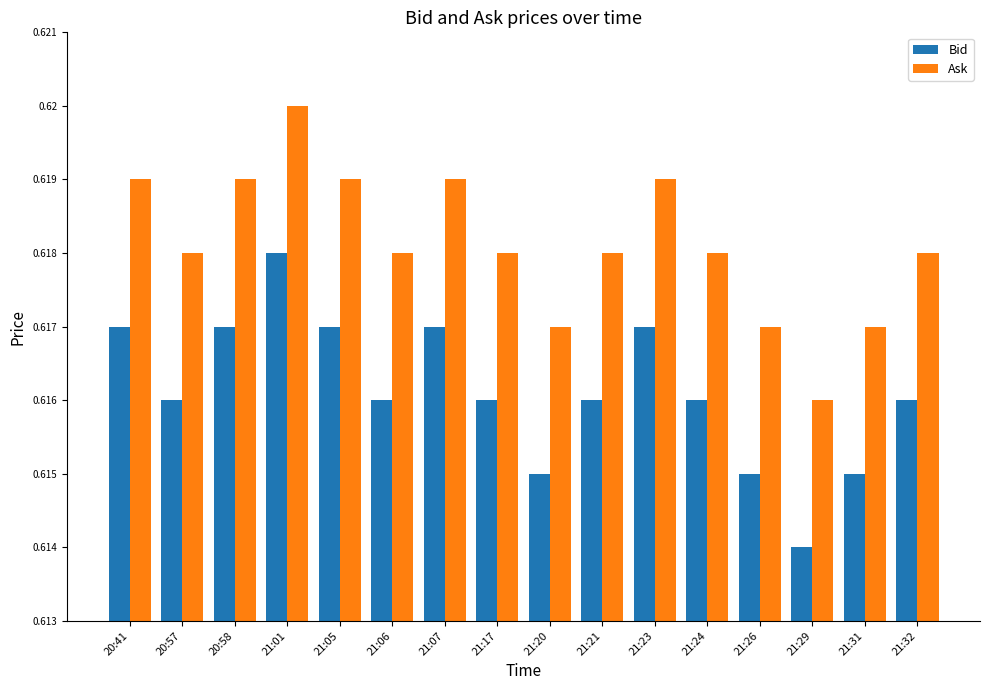

At 20:57, list the series in order from smallest to largest.

Bid, Ask